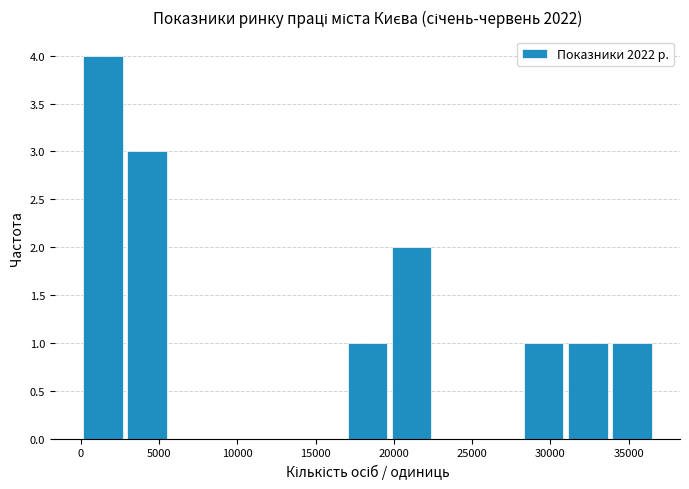

Which range on the x-axis has the tallest bar?

0 to 3000